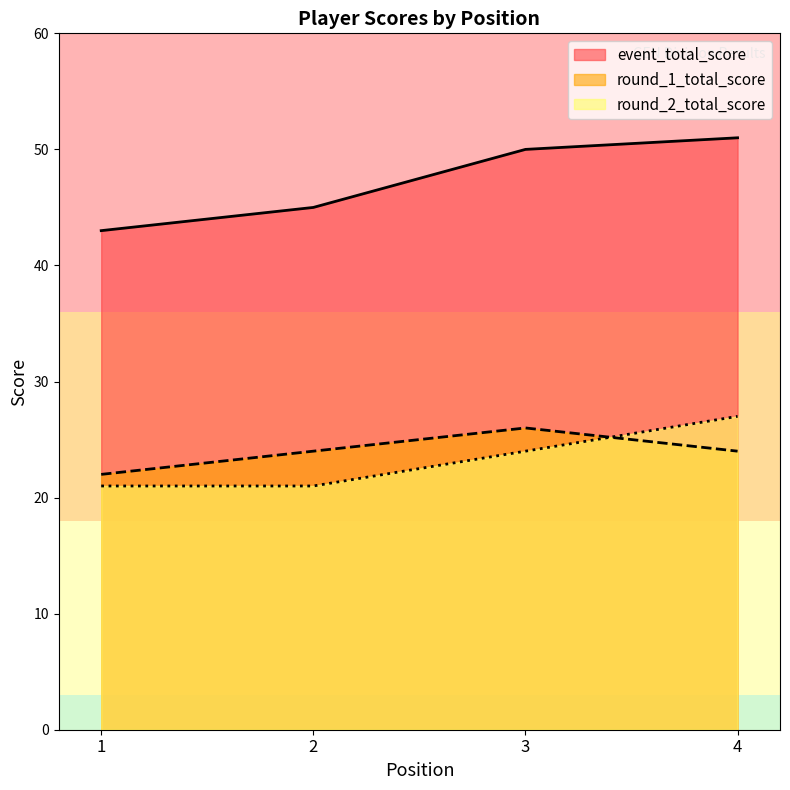

Reading left to right, list all the values displayed in this chart.

event_total_score: 1=43	2=45	3=50	4=51
round_1_total_score: 1=22	2=24	3=26	4=24
round_2_total_score: 1=21	2=21	3=24	4=27